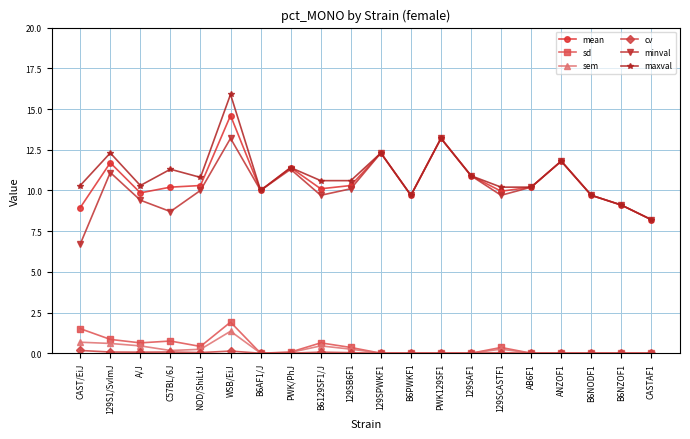

Between PWK/PhJ and 129SPWKF1, which series saw the biggest shift?

minval